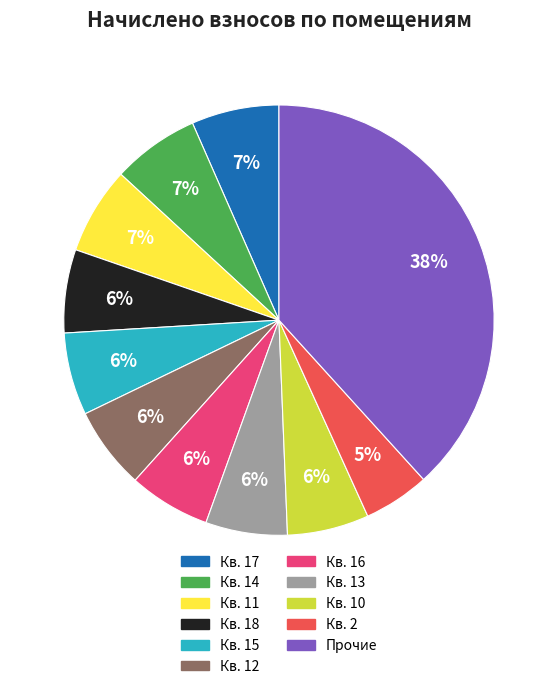

To the nearest percent, what is the average slice percentage?

9%